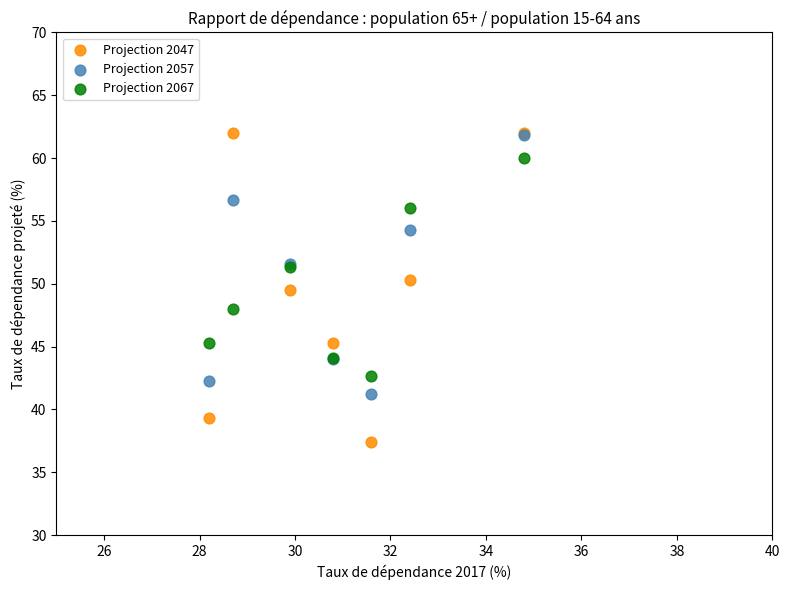

Across all series, what Y value is closest to 49?

49.5